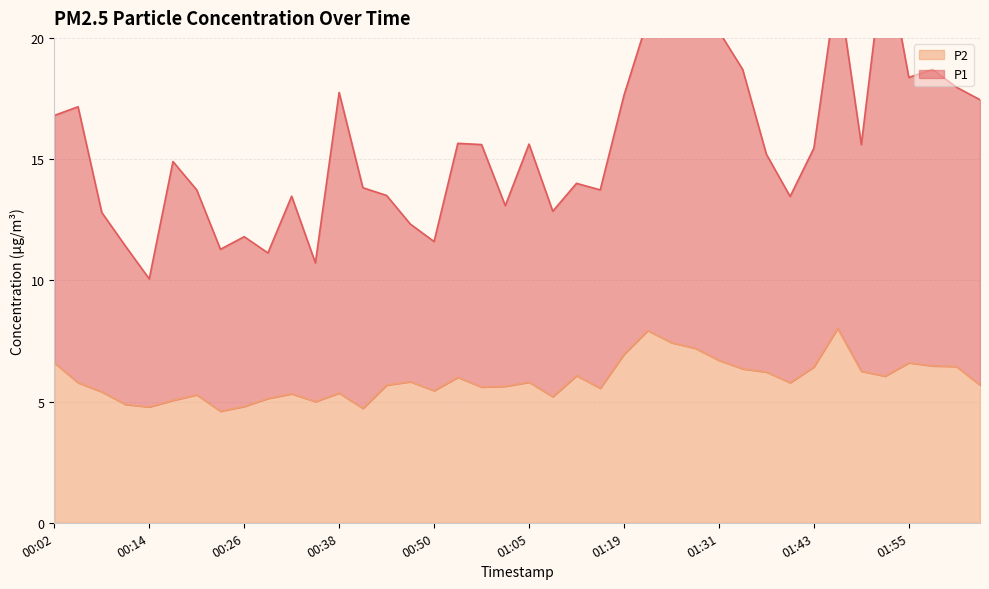

At which label does P1 reach its peak?

01:28